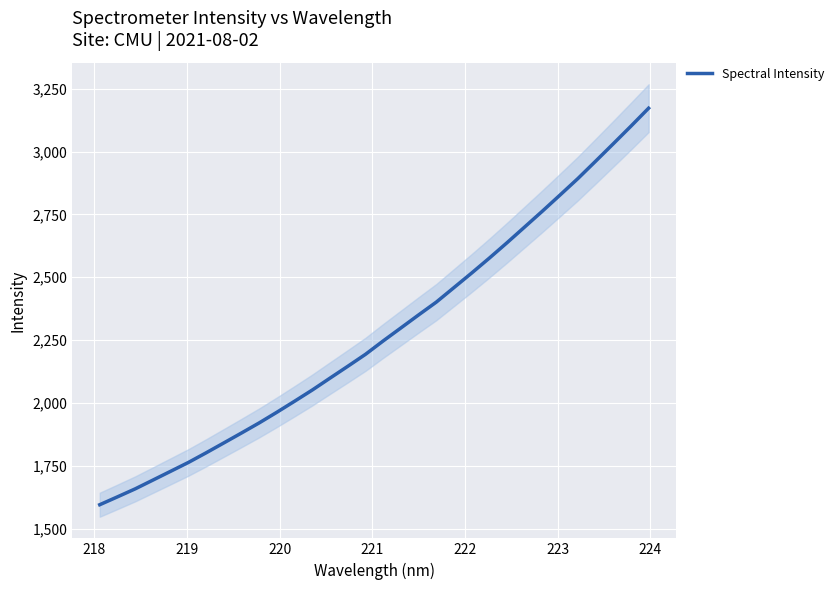

What is the maximum value for Spectral Intensity?

3172.6